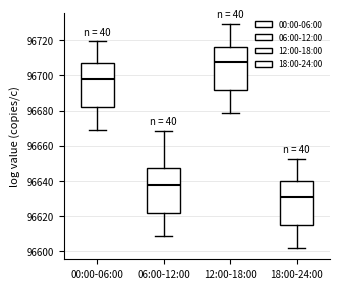

Which box's median line is the highest?

12:00-18:00